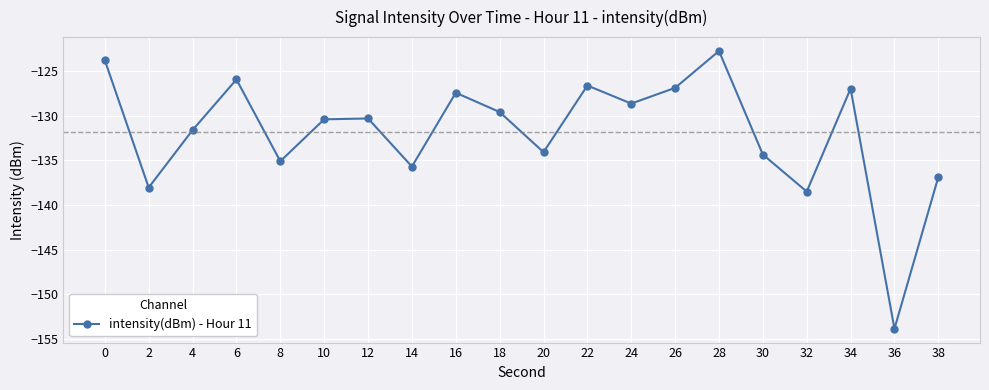

Read the value at 30.

-134.4